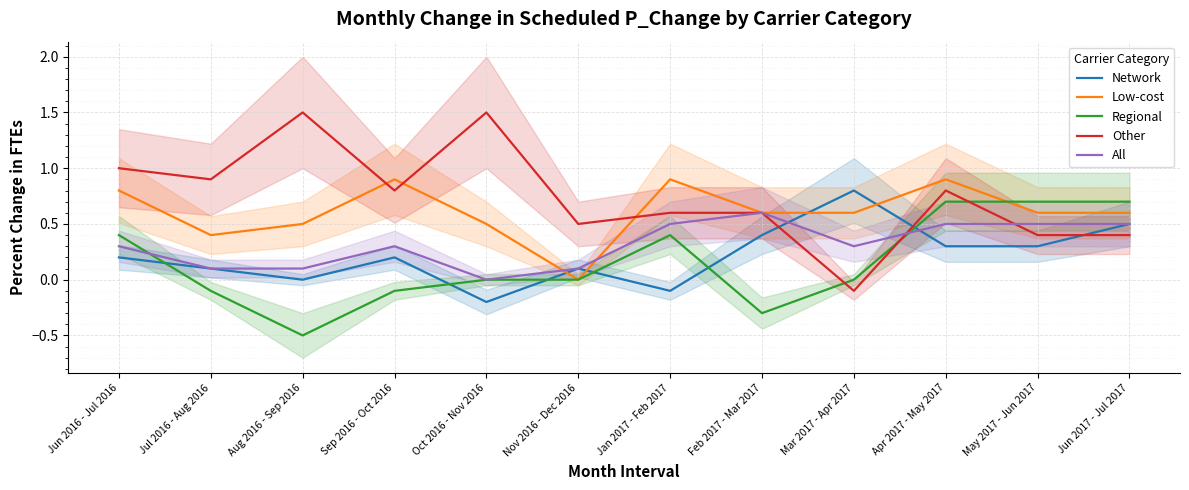

How many lines are shown in the chart?

5